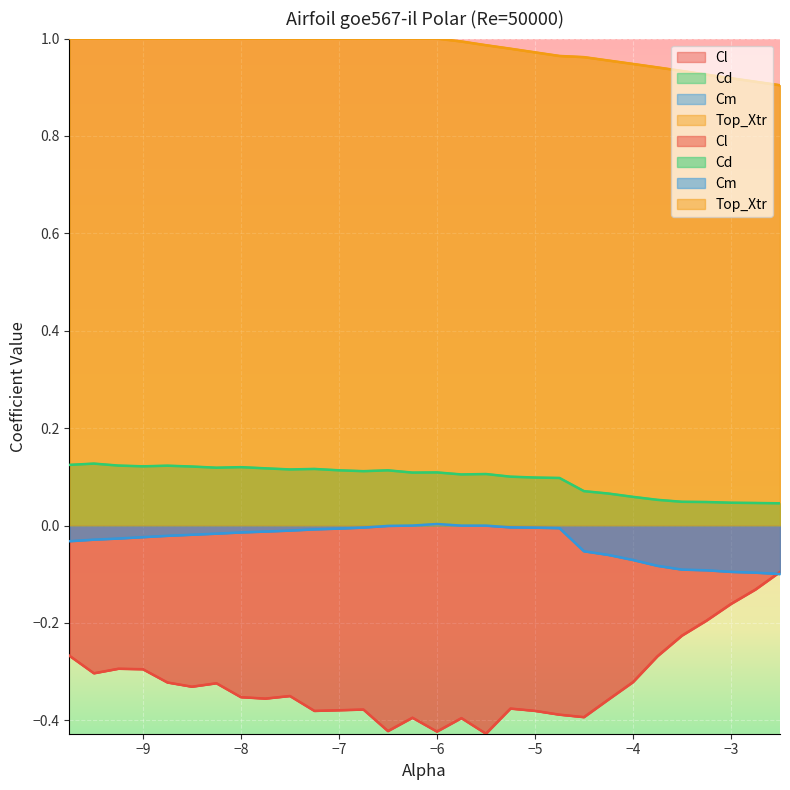

What is the label of the 2nd point from the left?

-9.5